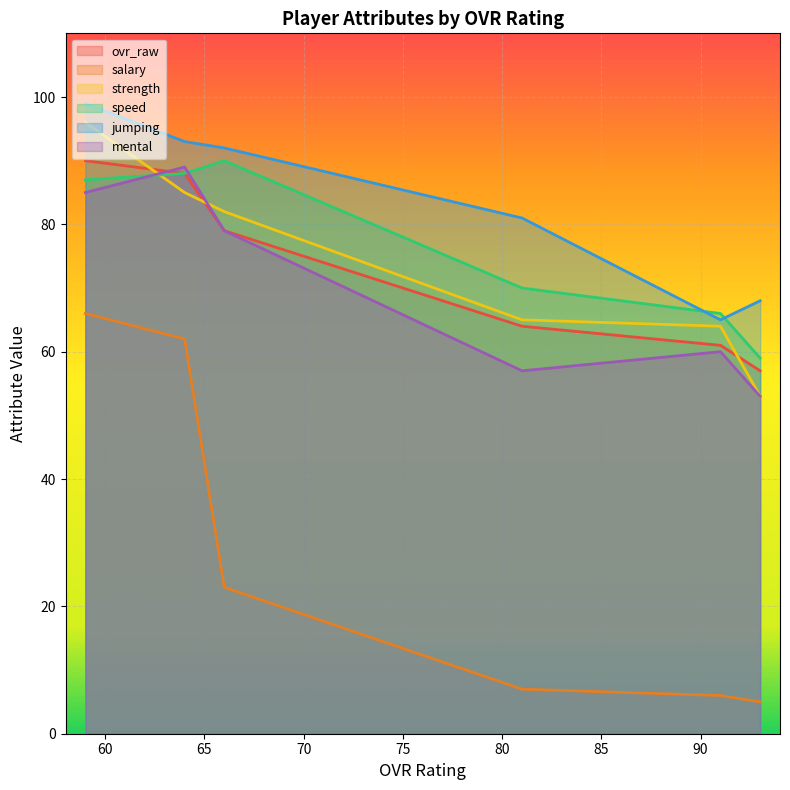

Which series has the widest spread of values?

salary